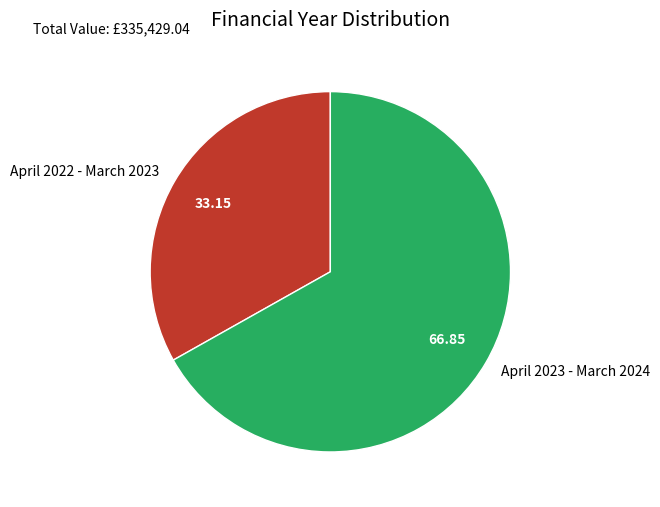

Does April 2022 - March 2023 represent more than half of the total?

No